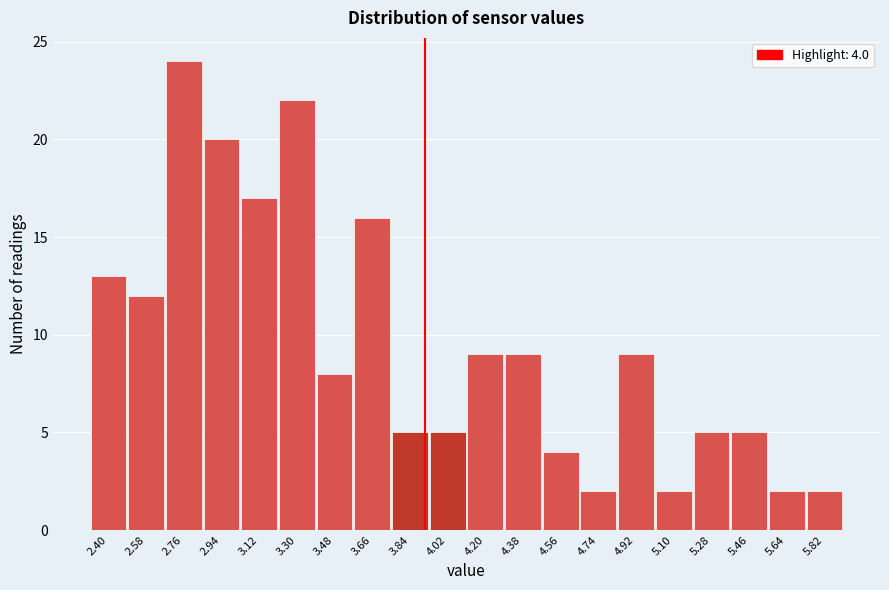

Reading left to right, extract all data points from this chart.

13	12	24	20	17	22	8	16	5	5	9	9	4	2	9	2	5	5	2	2